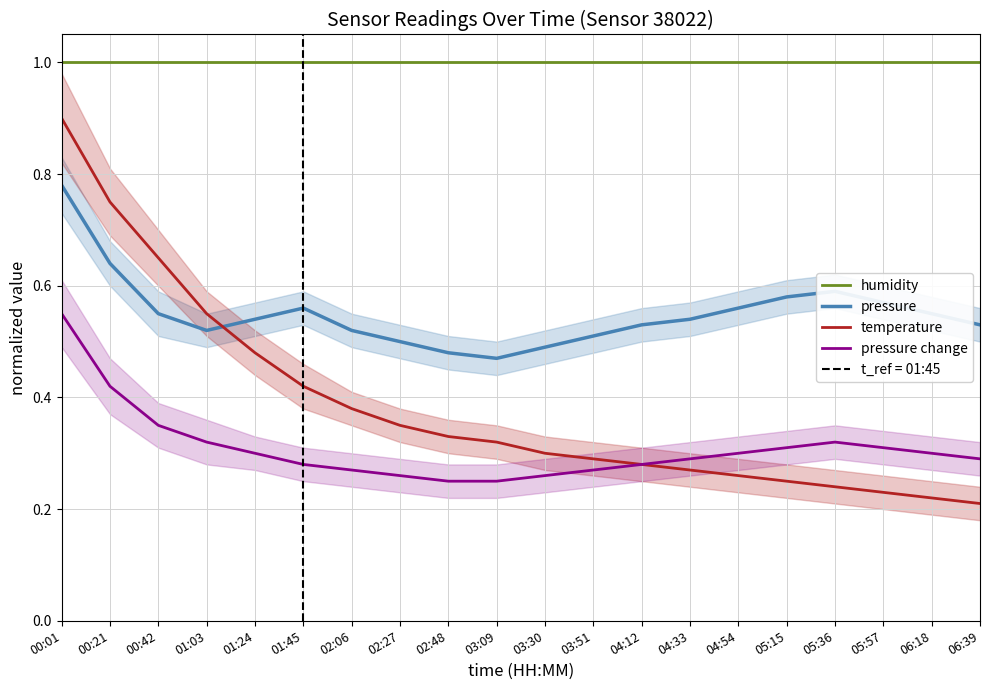

Reading right to left, list all the values displayed in this chart.

humidity: 1.0	1.0	1.0	1.0	1.0	1.0	1.0	1.0	1.0	1.0	1.0	1.0	1.0	1.0	1.0	1.0	1.0	1.0	1.0	1.0
pressure: 0.5	0.6	0.6	0.6	0.6	0.6	0.5	0.5	0.5	0.5	0.5	0.5	0.5	0.5	0.6	0.5	0.5	0.6	0.6	0.8
temperature: 0.2	0.2	0.2	0.2	0.2	0.3	0.3	0.3	0.3	0.3	0.3	0.3	0.3	0.4	0.4	0.5	0.6	0.7	0.8	0.9
pressure change: 0.3	0.3	0.3	0.3	0.3	0.3	0.3	0.3	0.3	0.3	0.2	0.2	0.3	0.3	0.3	0.3	0.3	0.3	0.4	0.6